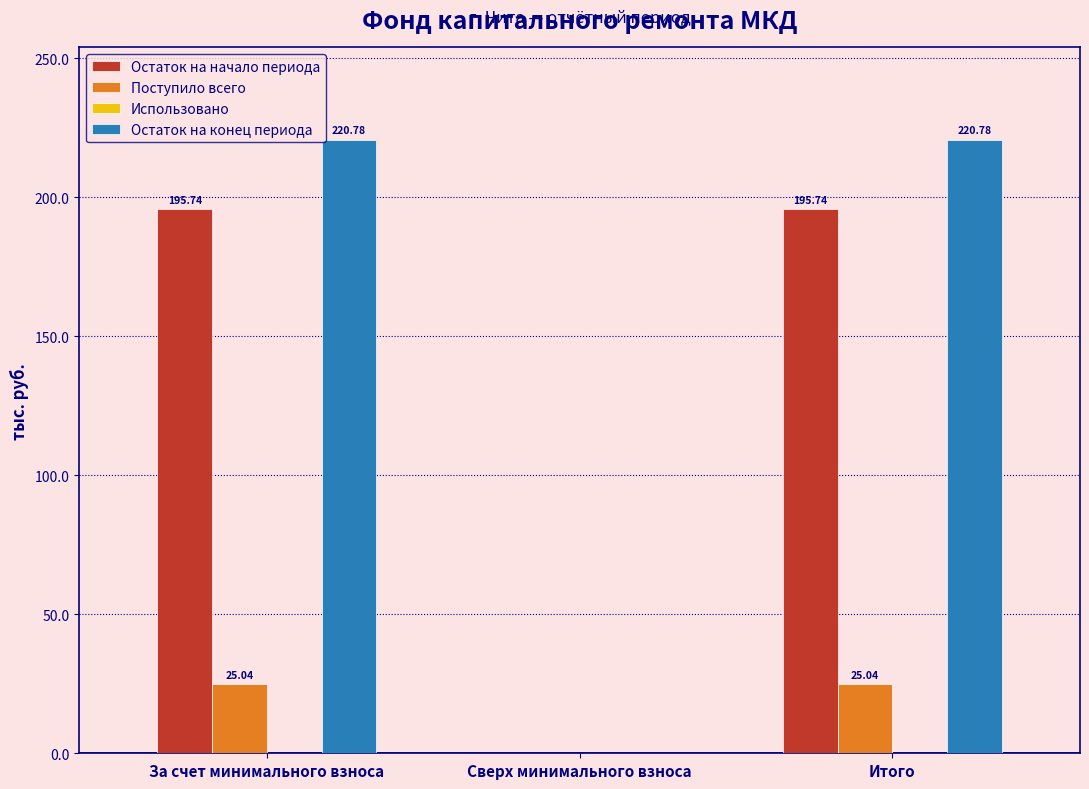

Which series has the largest total across all categories?

Остаток на конец периода